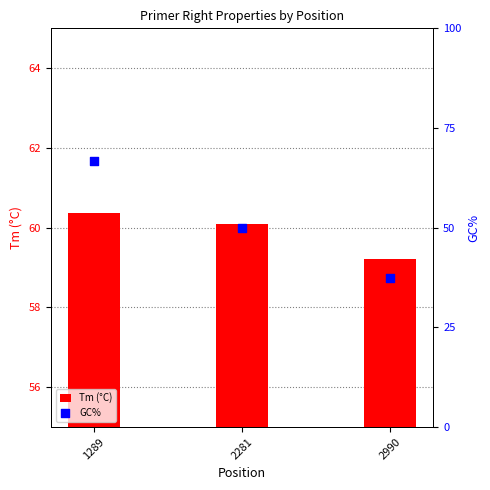

What are all the series names shown in the legend?

Tm (°C), GC%